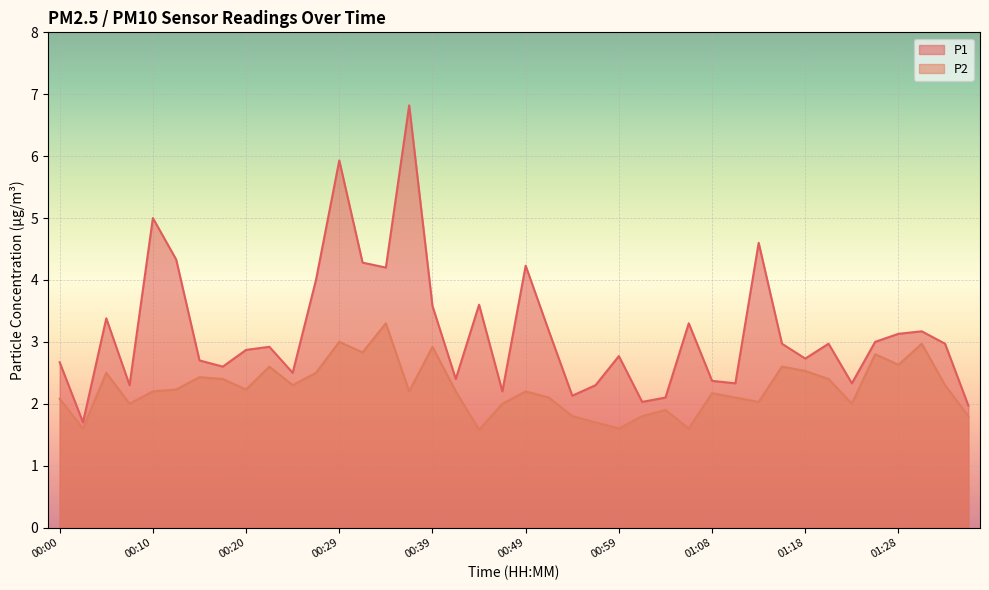

The P1 series shows 3.9 at 01:08. True or false?

False